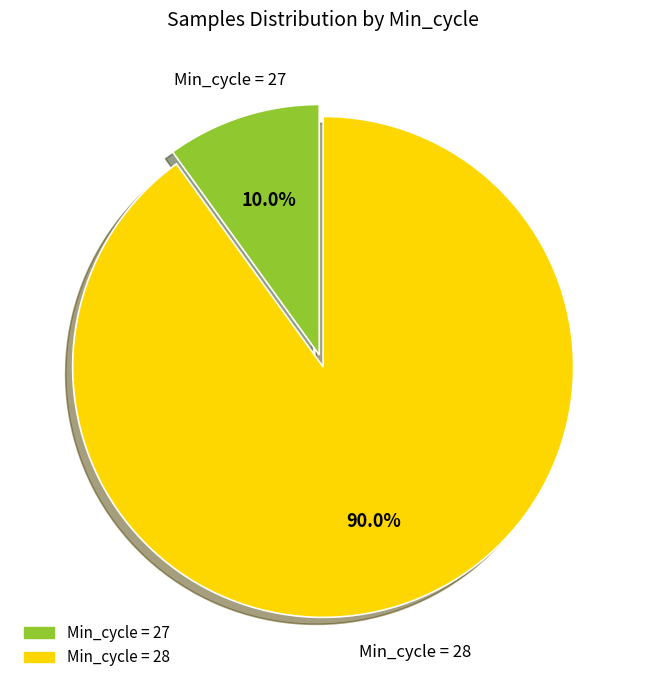

Between Min_cycle = 27 and Min_cycle = 28, which is larger?

Min_cycle = 28